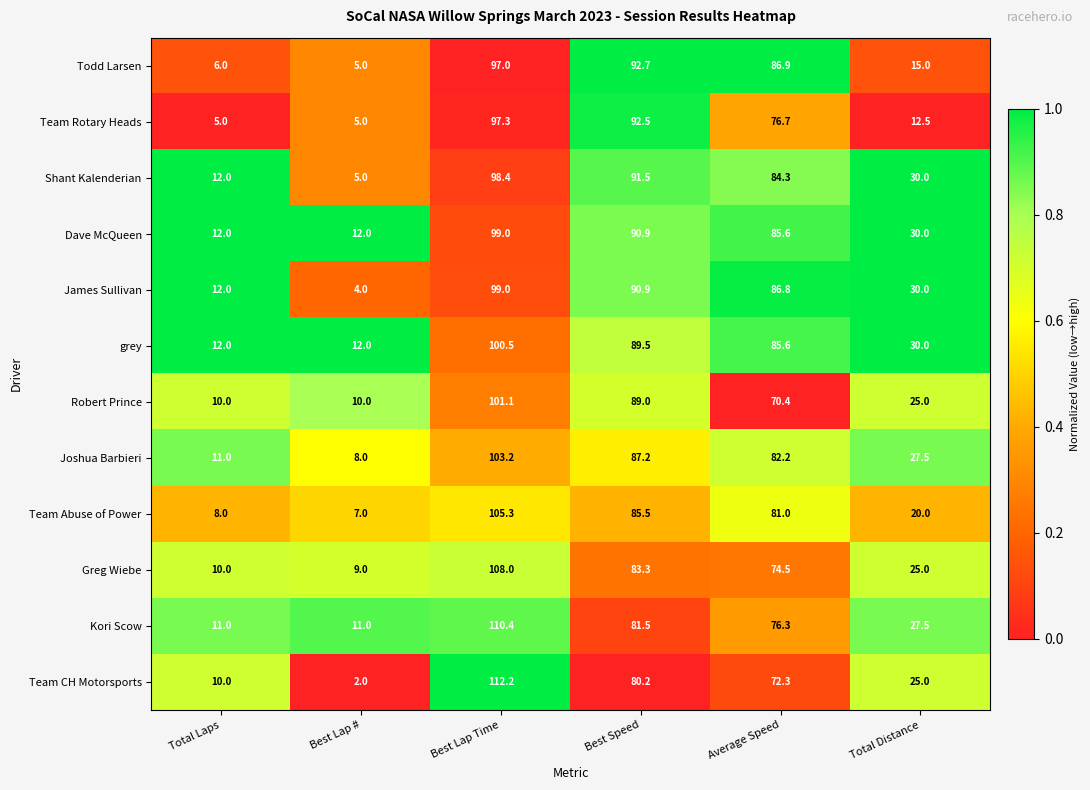

At which label does Robert Prince first exceed 70?

Best Lap Time